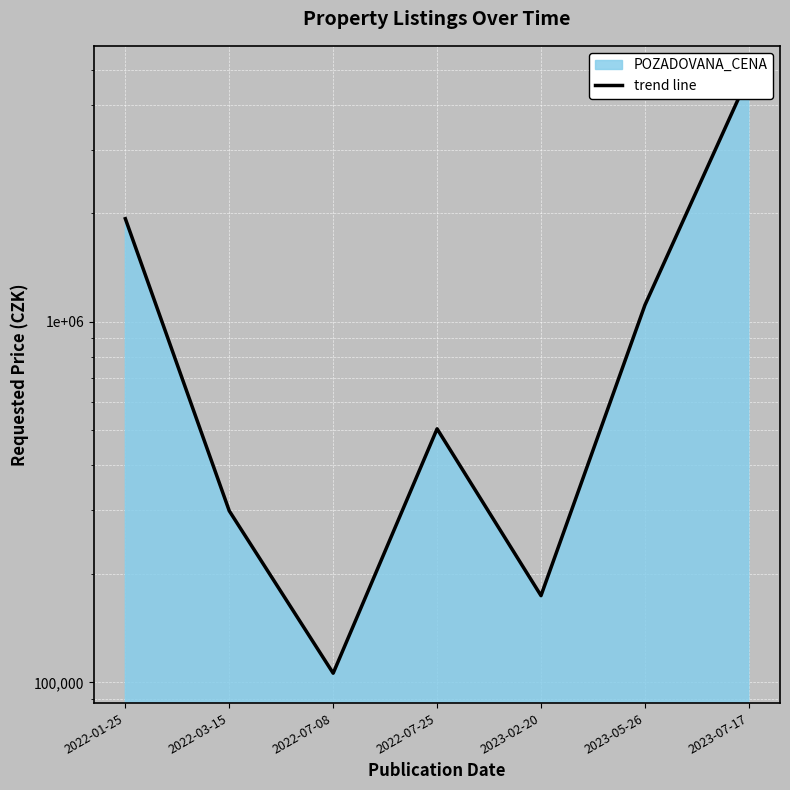

How many data points are less than 505000?

3